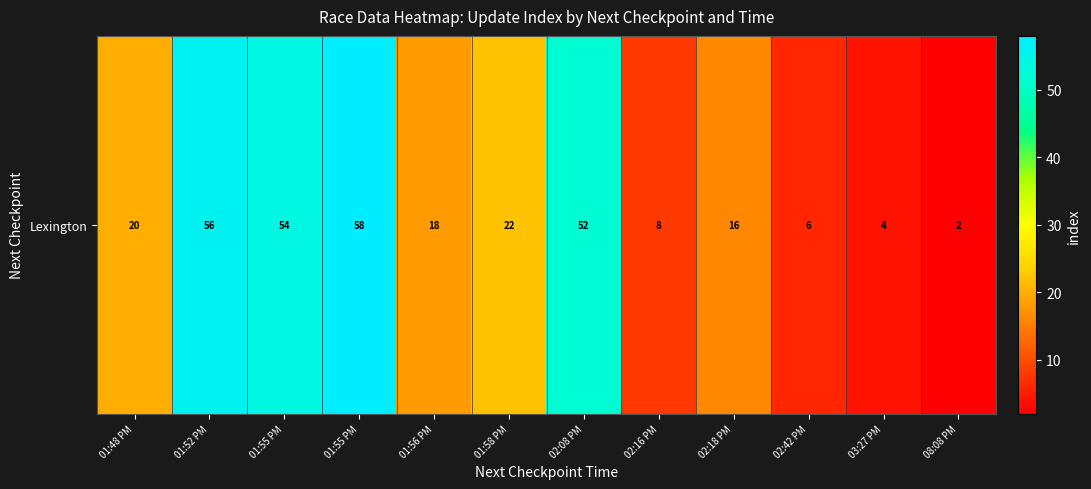

True or false: the data shows 2 at 02:42 PM.

False